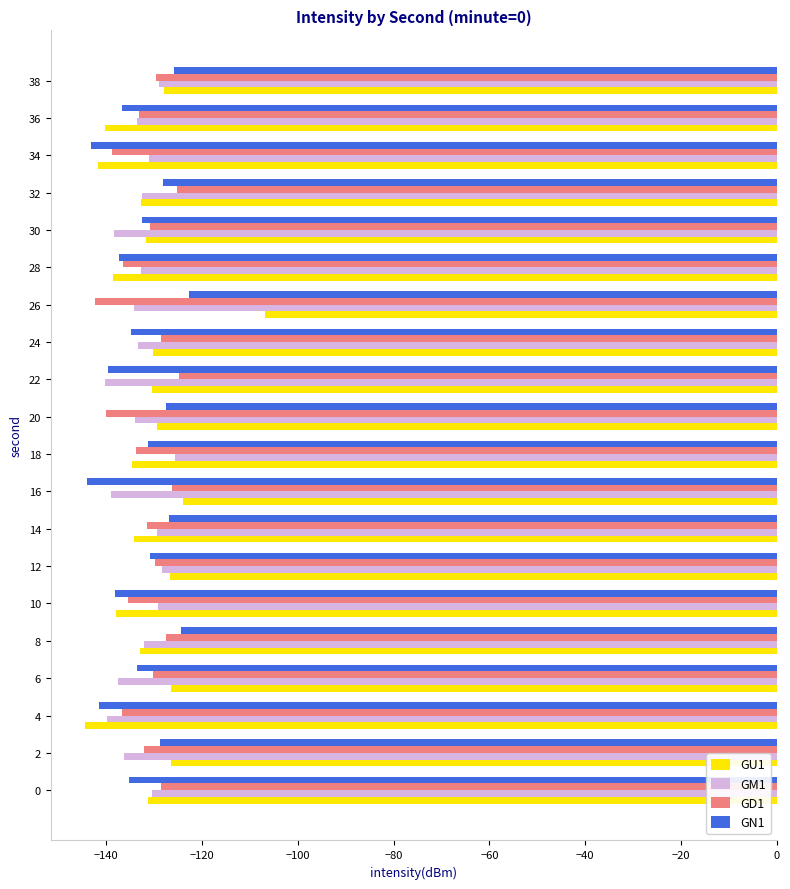

What value does the GD1 series have at 16?

-126.3